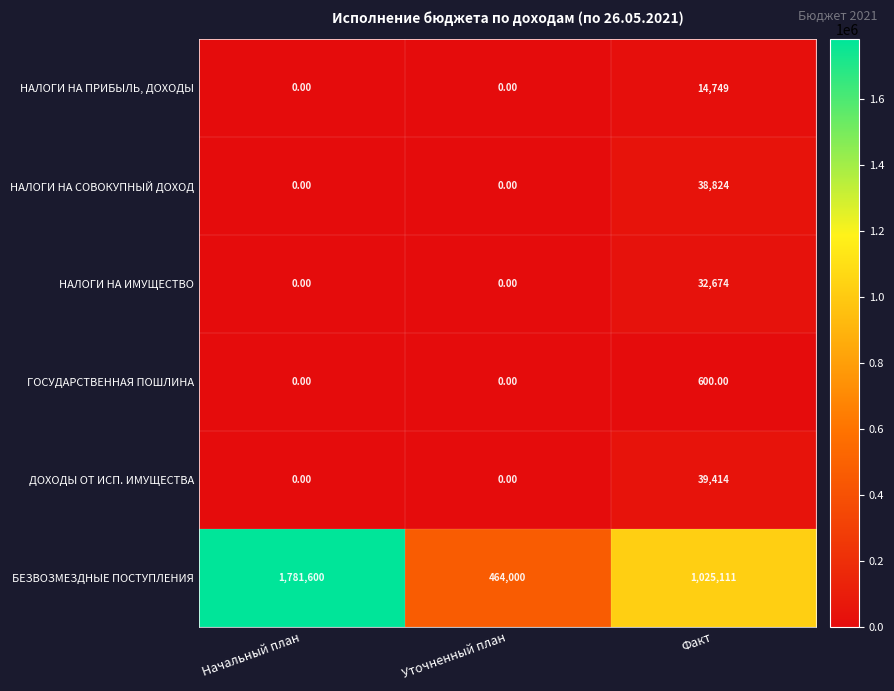

What is the difference between the maximum and minimum values in the ДОХОДЫ ОТ ИСП. ИМУЩЕСТВА series?

39414